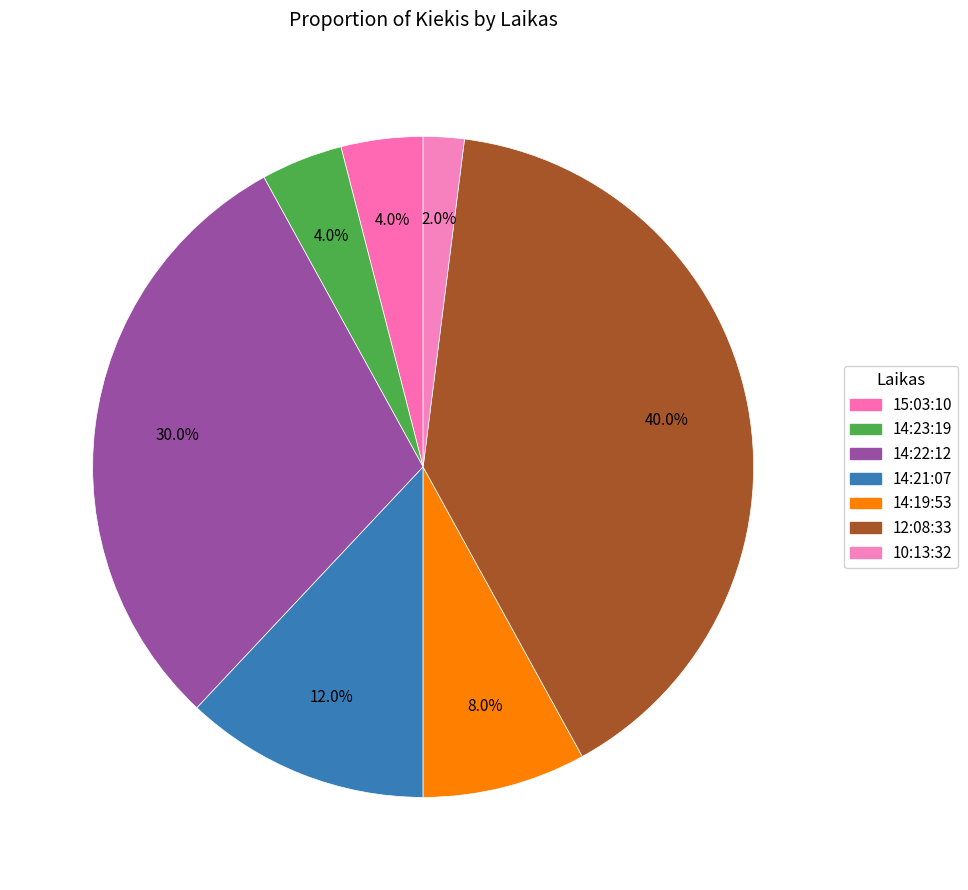

Does any single category account for the majority?

No